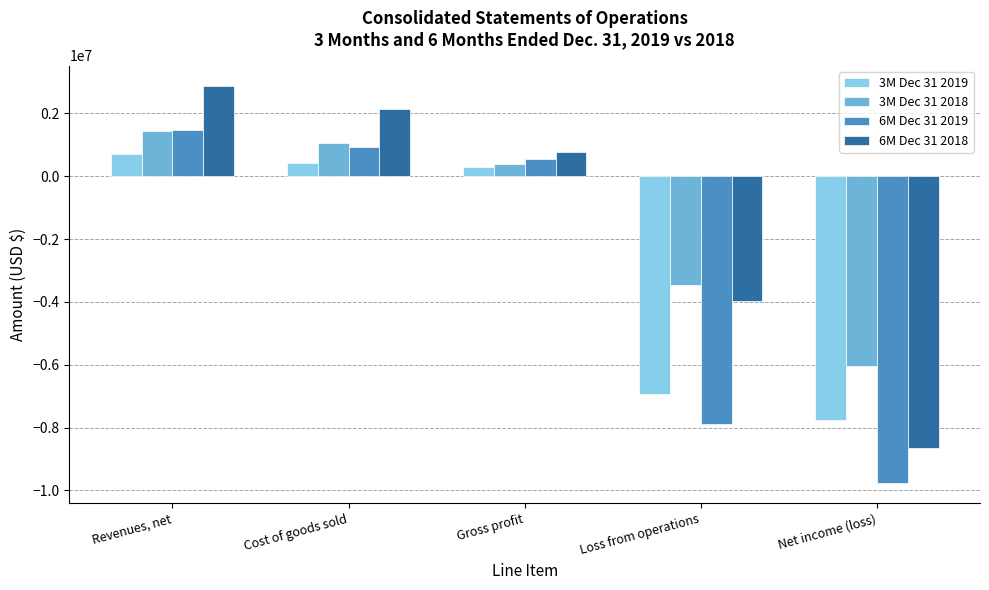

At how many categories does at least one series exceed 450267?

3